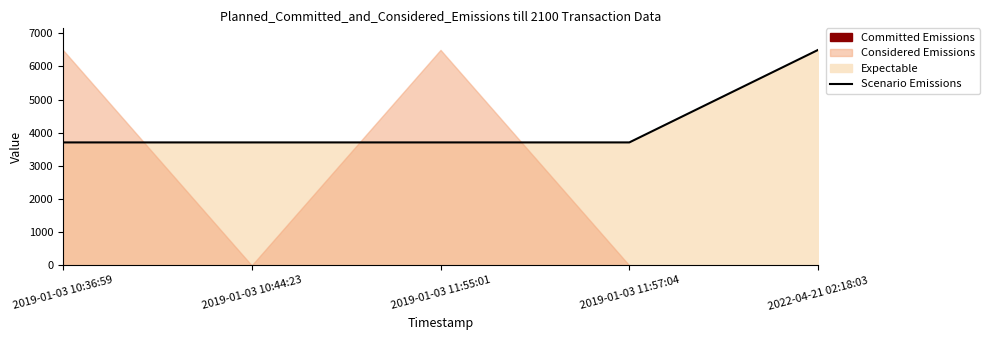

How many lines are shown in the chart?

1